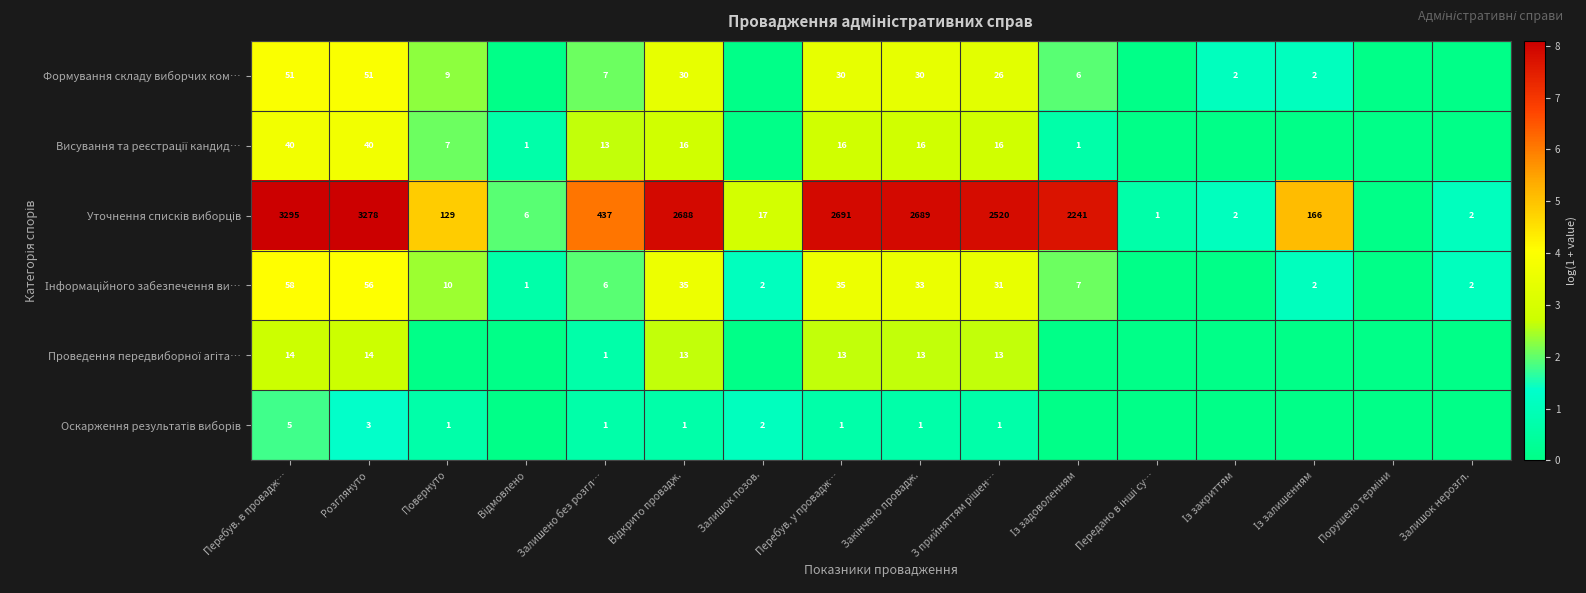

How many distinct data groups are displayed?

6